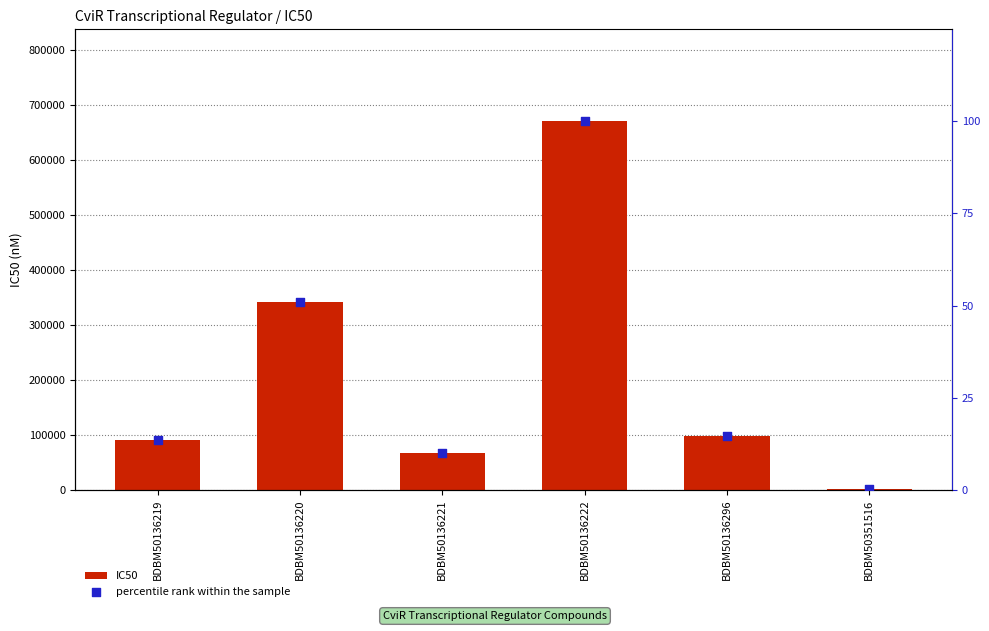

At how many categories does at least one series exceed 63628?

5